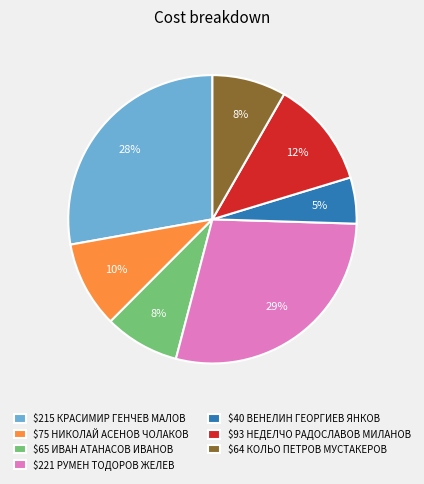

Is $93 НЕДЕЛЧО РАДОСЛАВОВ МИЛАНОВ the majority of the pie?

No